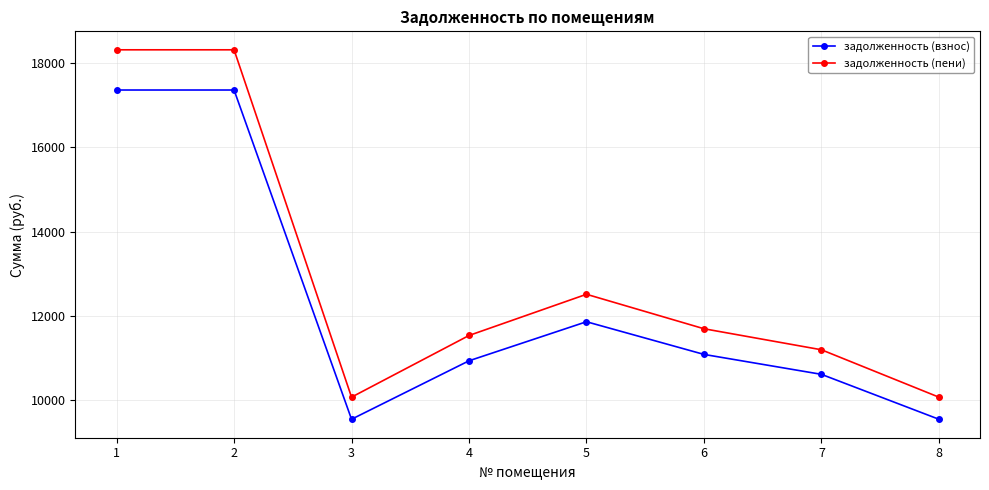

At which label does задолженность (пени) first exceed 11692?

1